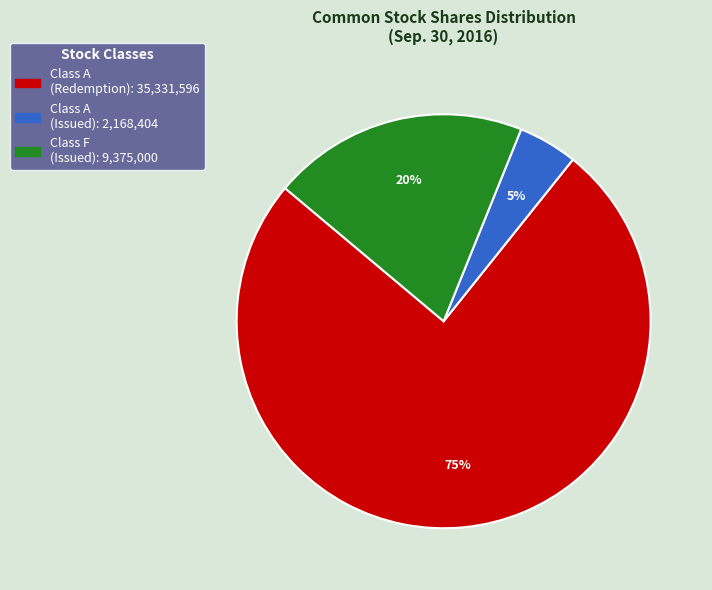

To the nearest percent, what is the average slice percentage?

33%